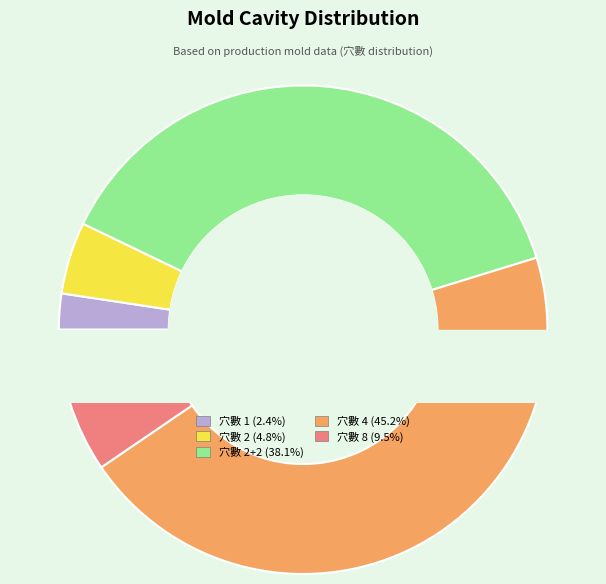

To the nearest percent, what percentage of the pie is 2+2?

38%